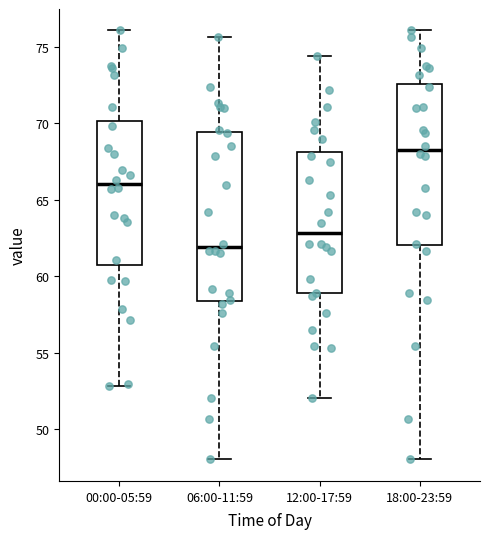

Which box has the lowest median line?

06:00-11:59